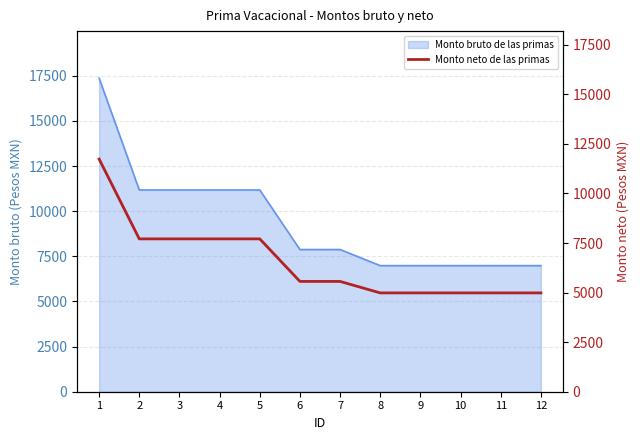

The value of Monto bruto de las primas at 2 is 7043.5. True or false?

False